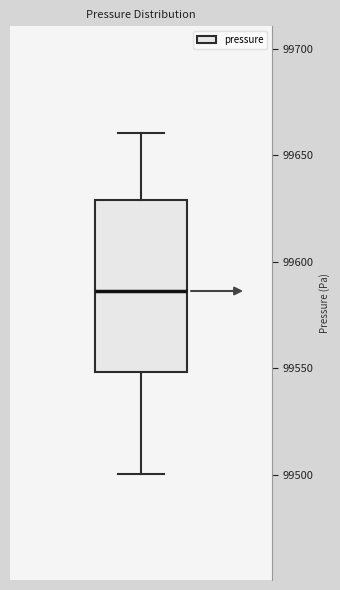

Transcribe this box plot: give where the median line is, the range the box spans, and where the two whiskers end, as read against the y-axis. The values are not printed on the chart, so give them approximately, as read against the axis.

median 99585, box 99550 to 99630, whiskers 99500 to 99660